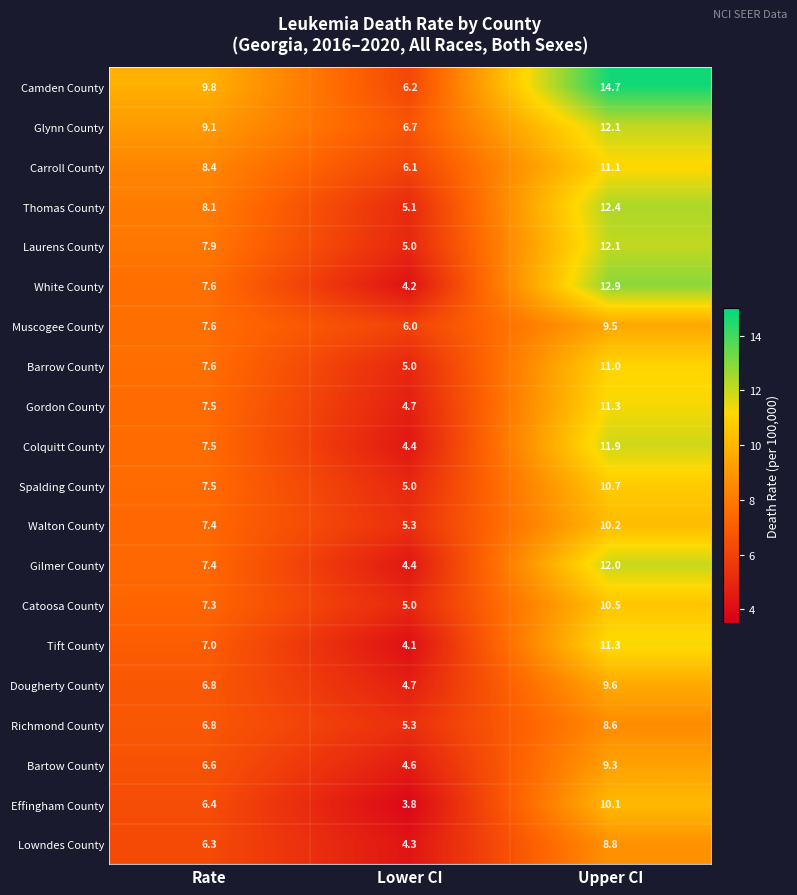

Where does the Catoosa County series first go above 7?

Rate